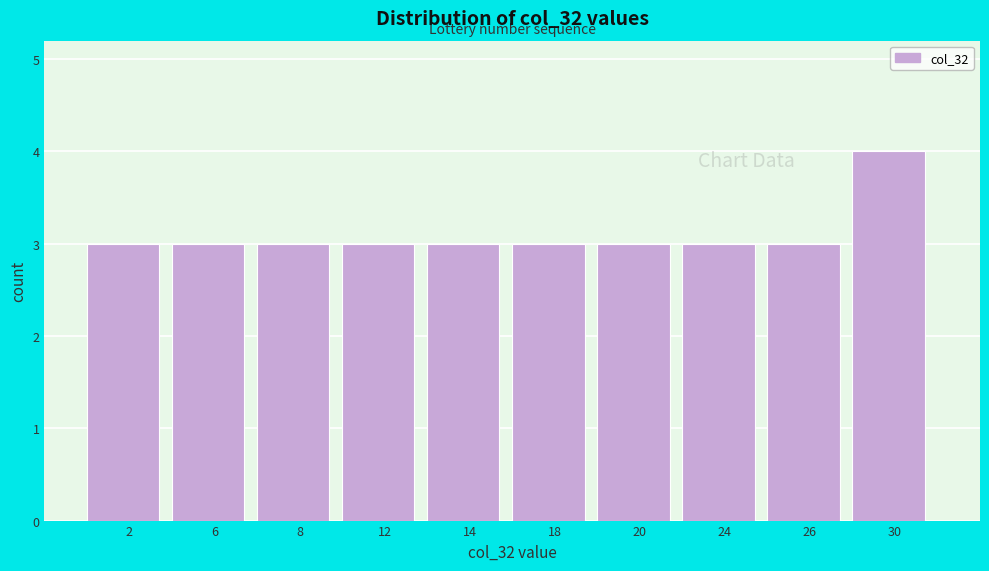

Reading right to left, list all the values displayed in this chart.

4	3	3	3	3	3	3	3	3	3